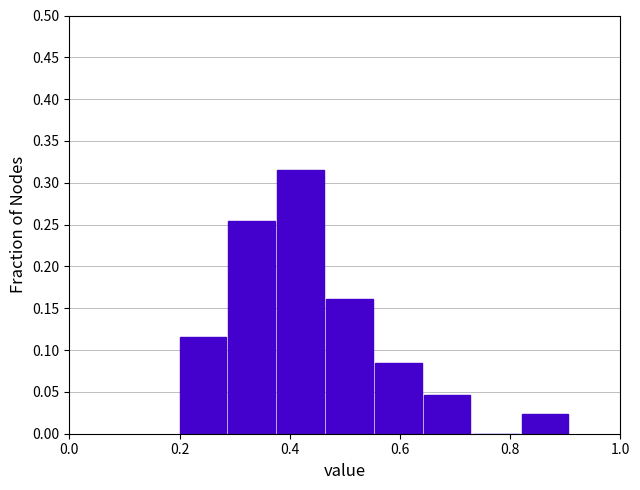

What is the height of the bar covering 0.82 to 0.92 on the x-axis? Neither the bar edges nor the heights are printed on the chart, so give them approximately, as read against the axes.

0.025